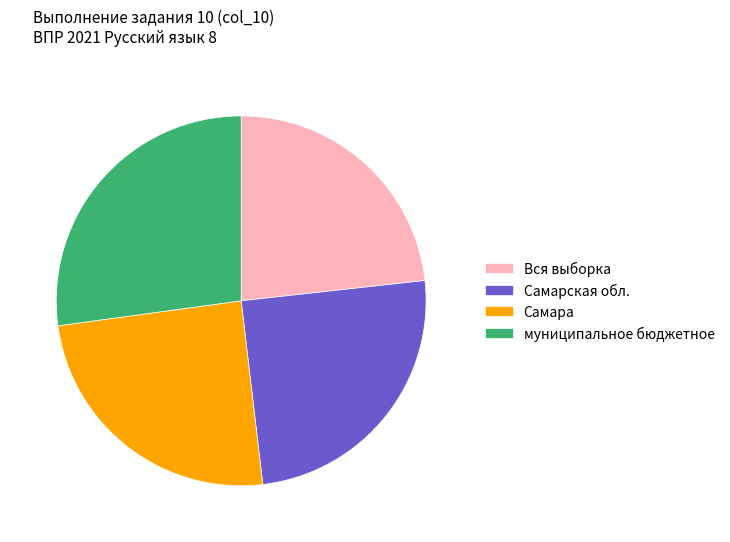

Which slice is the largest?

муниципальное бюджетное